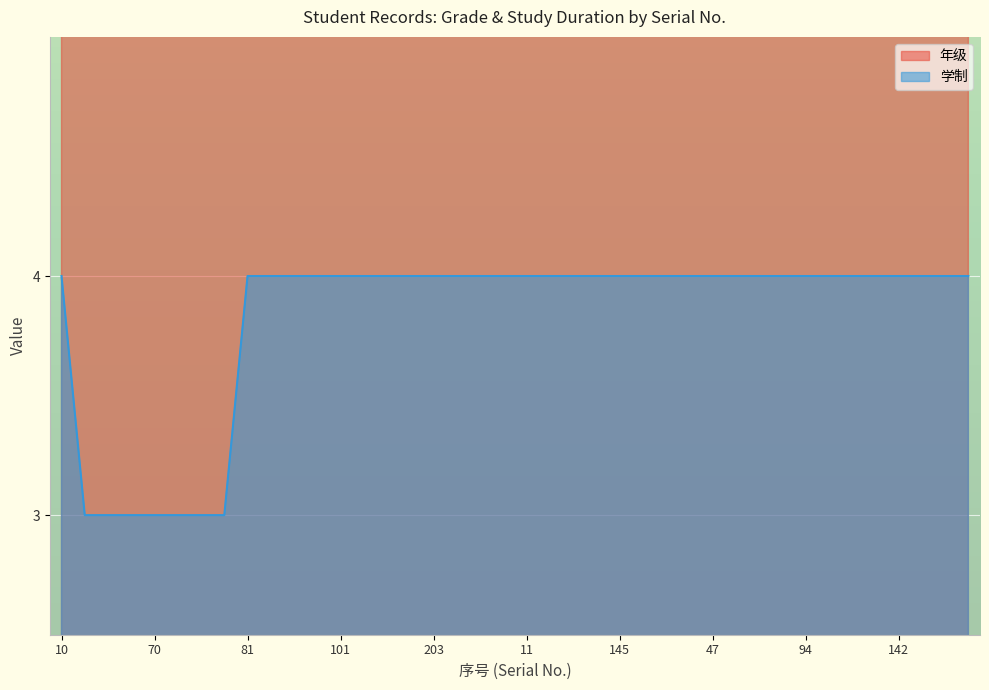

At which category is the sum across all series the highest?

10